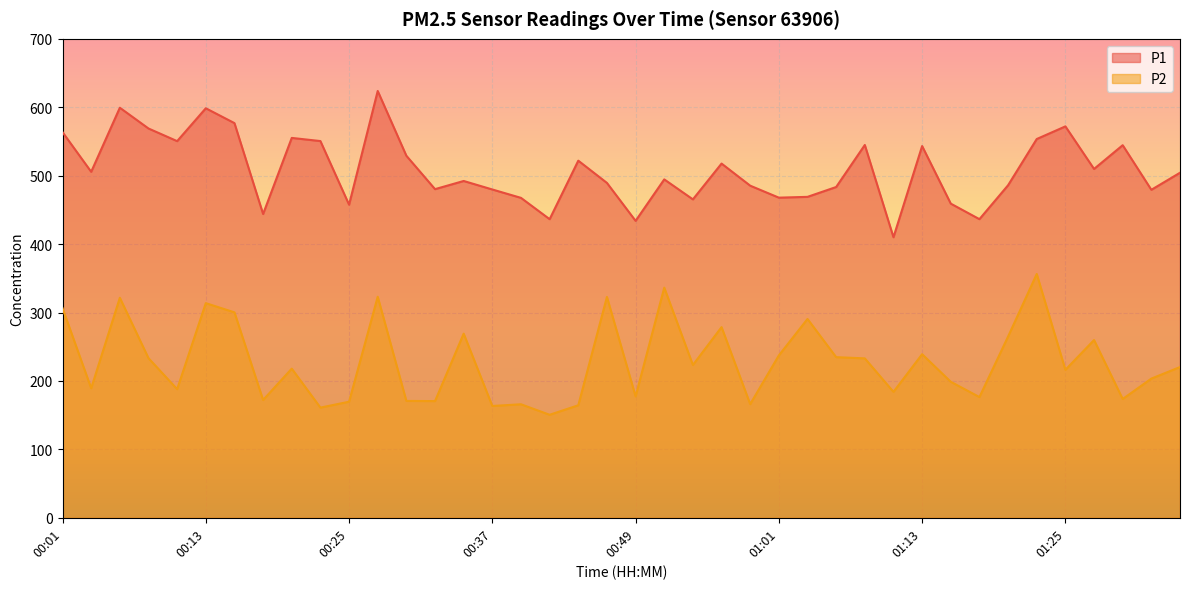

Is it true that P1 equals 779.5 at 01:23?

False